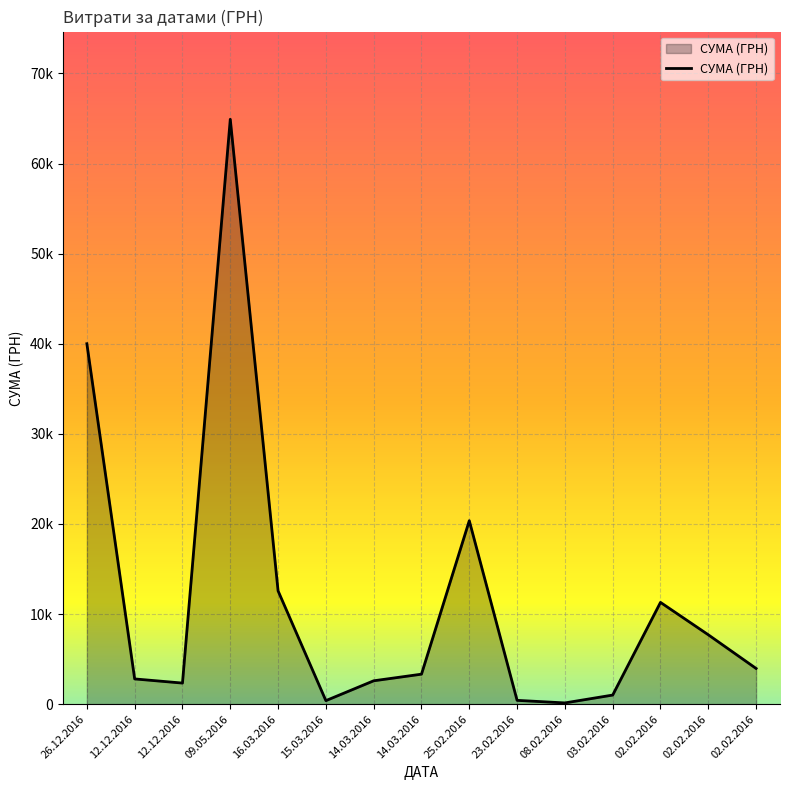

Reading left to right, what are all the values shown in this chart?

26.12.2016=40000.0	12.12.2016=2799.0	12.12.2016=2338.0	09.05.2016=64910.4	16.03.2016=12570.9	15.03.2016=389.0	14.03.2016=2591.2	14.03.2016=3325.8	25.02.2016=20359.2	23.02.2016=420.5	08.02.2016=135.7	03.02.2016=1007.8	02.02.2016=11292.3	02.02.2016=7697.1	02.02.2016=3960.0